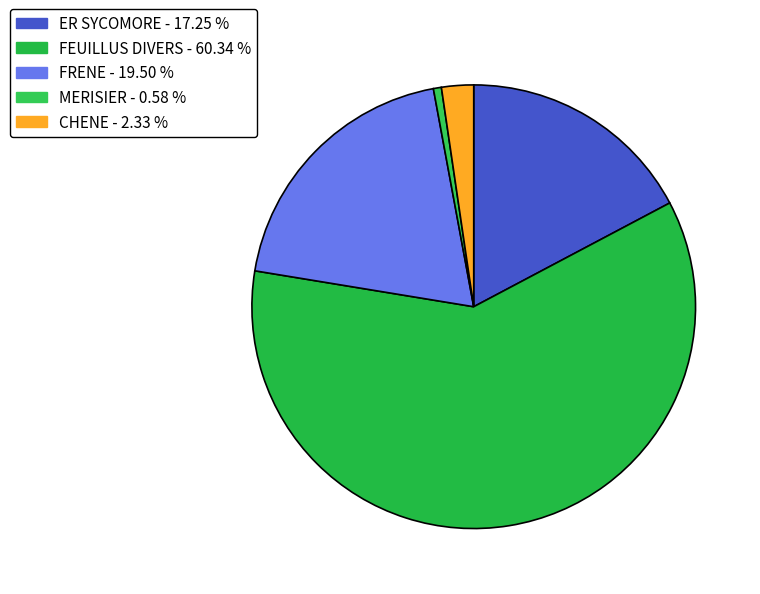

Which slice is the smallest?

MERISIER